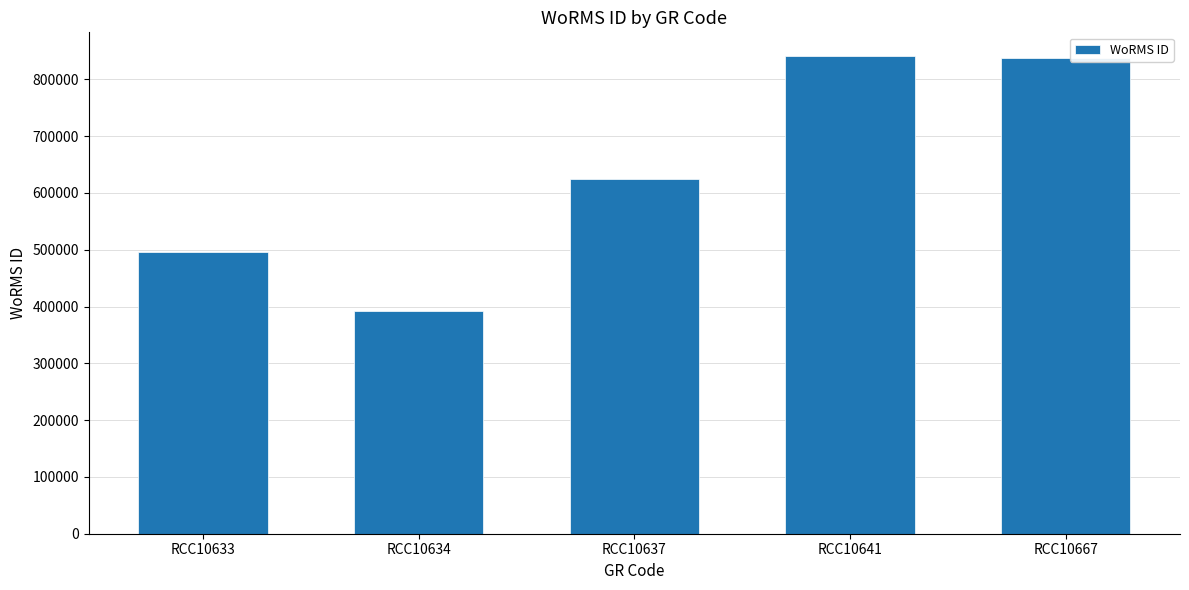

What is the smallest value displayed?

391509